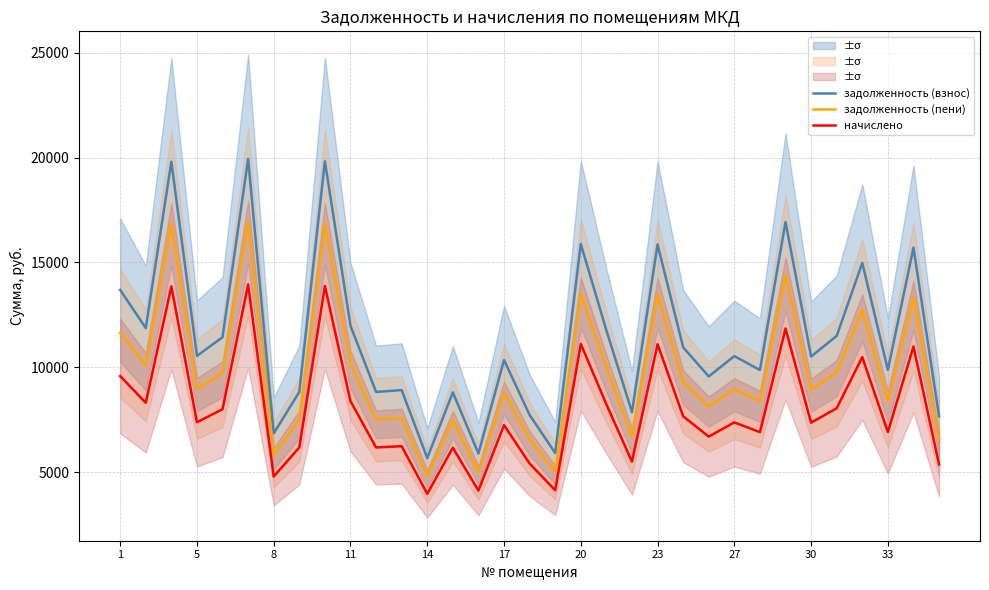

Which series changed the most between 22 and 26?

задолженность (взнос)